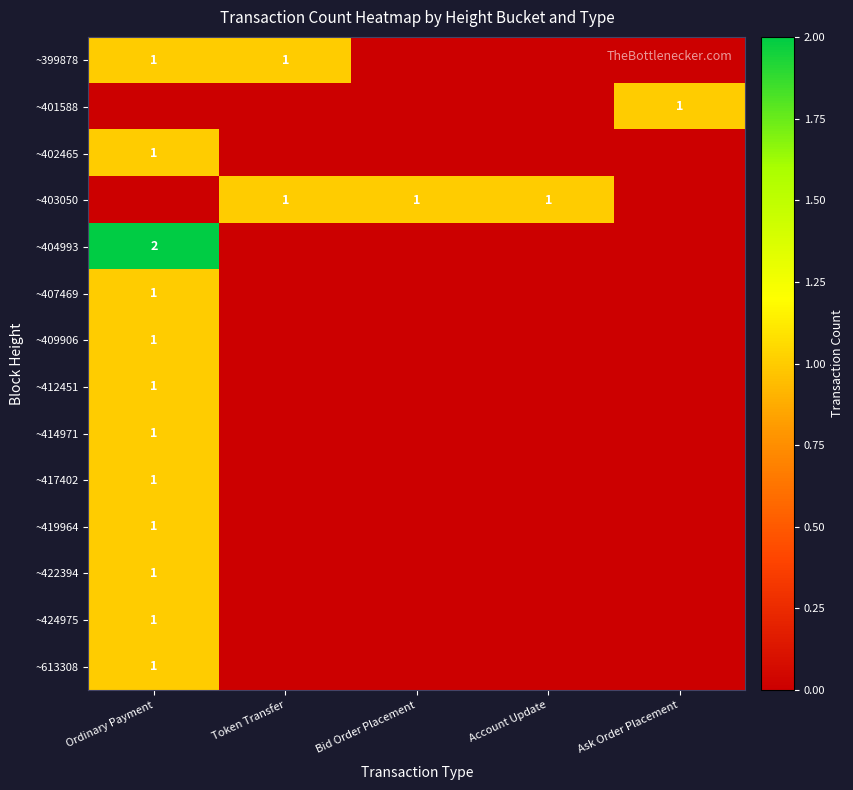

True or false: ~407469 has a value of 1 at Ordinary Payment.

True